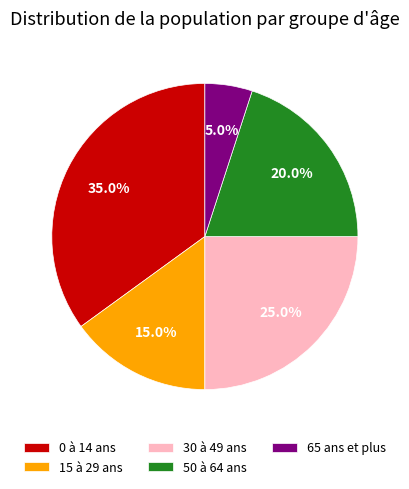

Is there a majority slice in this chart?

No